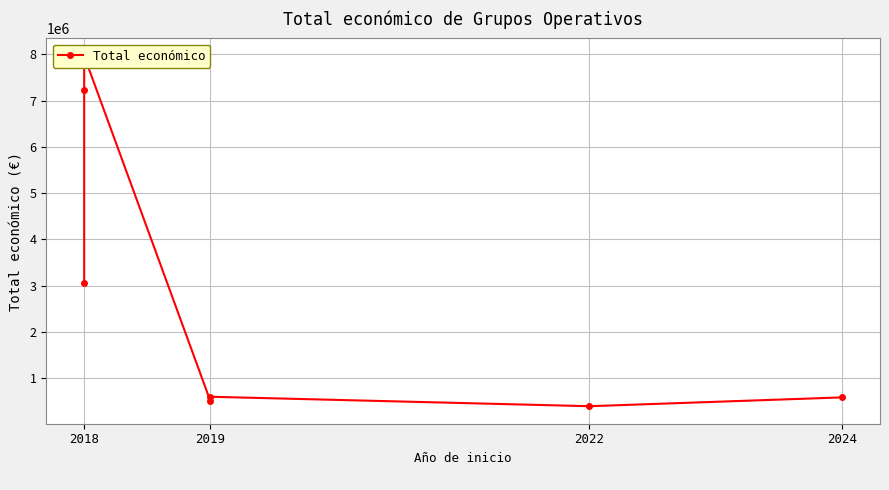

Is it true that the value at 2019 is 720705?

False